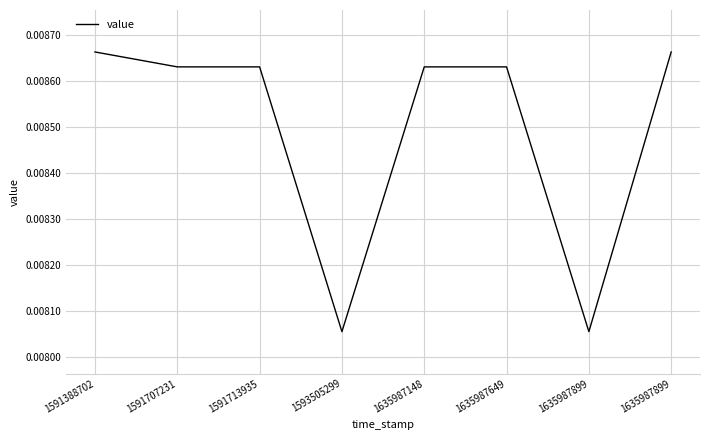

Rank the categories by value from highest to lowest.

1591388702, 1635987899, 1591707231, 1591713935, 1635987148, 1635987649, 1593505299, 1635987899